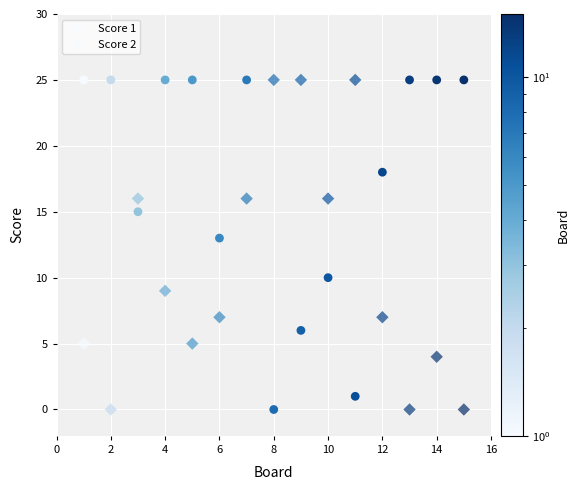

How many data points are displayed?

30